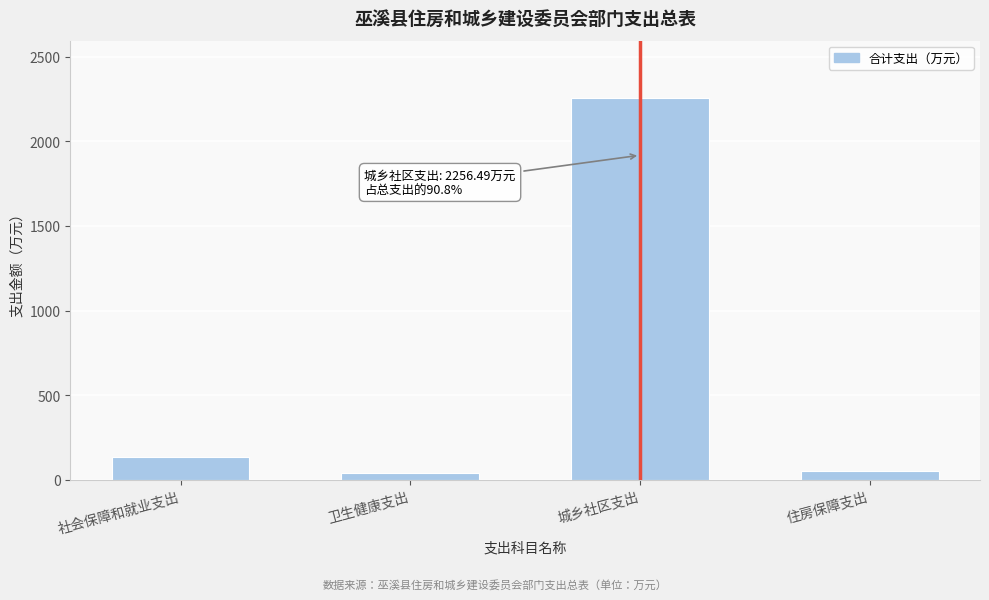

Reading left to right, list all the values displayed in this chart.

137.5	40.0	2256.5	50.5